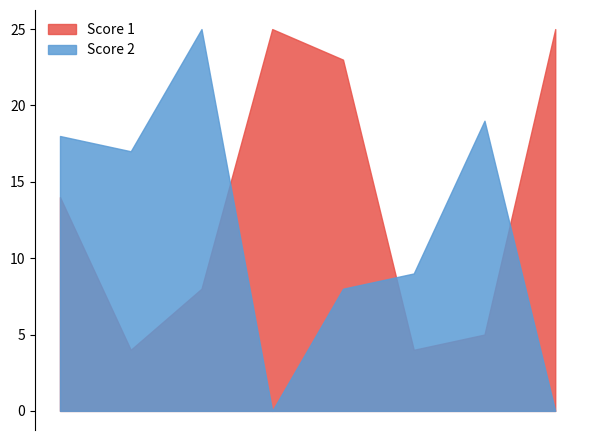

Which series changed the most between 1 and 6?

Score 1